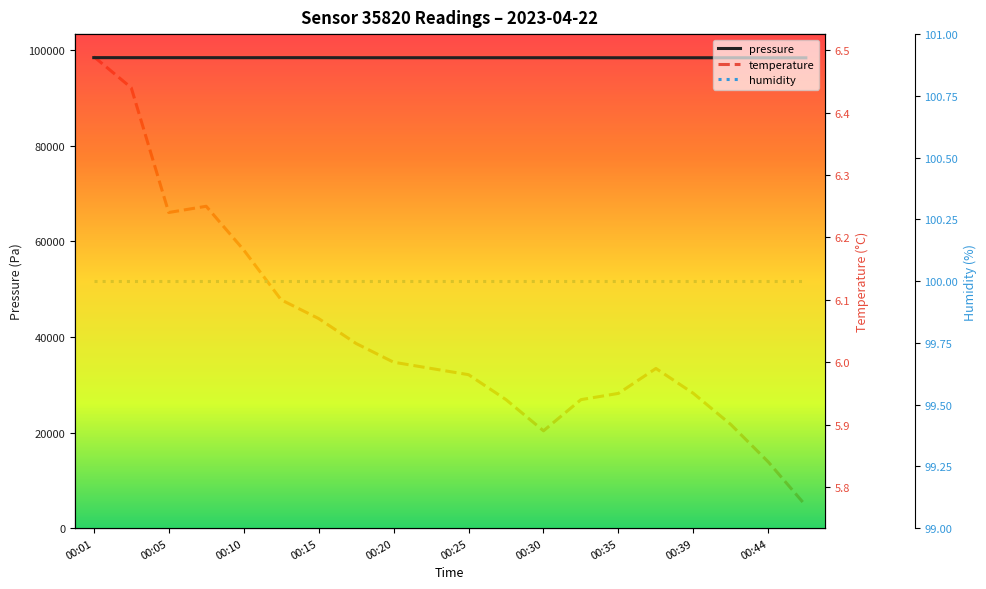

Between 11 and 17, which series saw the biggest shift?

pressure